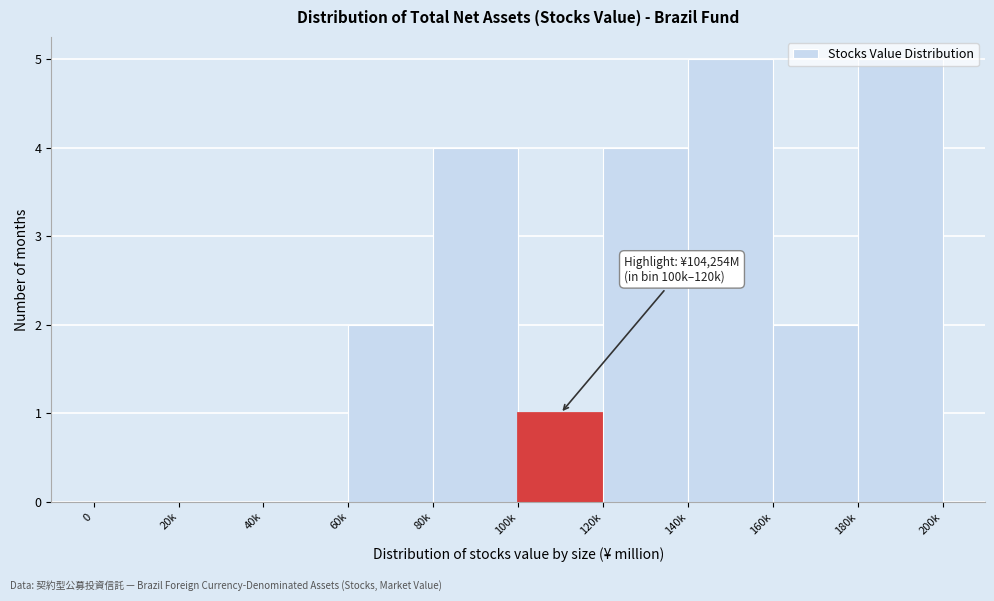

What is the sum of the values at 80k and 160k?

6